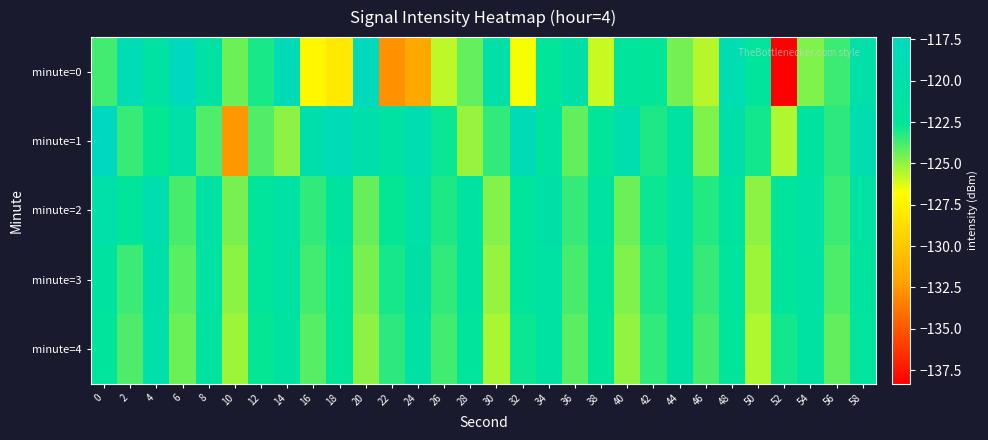

Which has a higher value, 44 or 16?

44